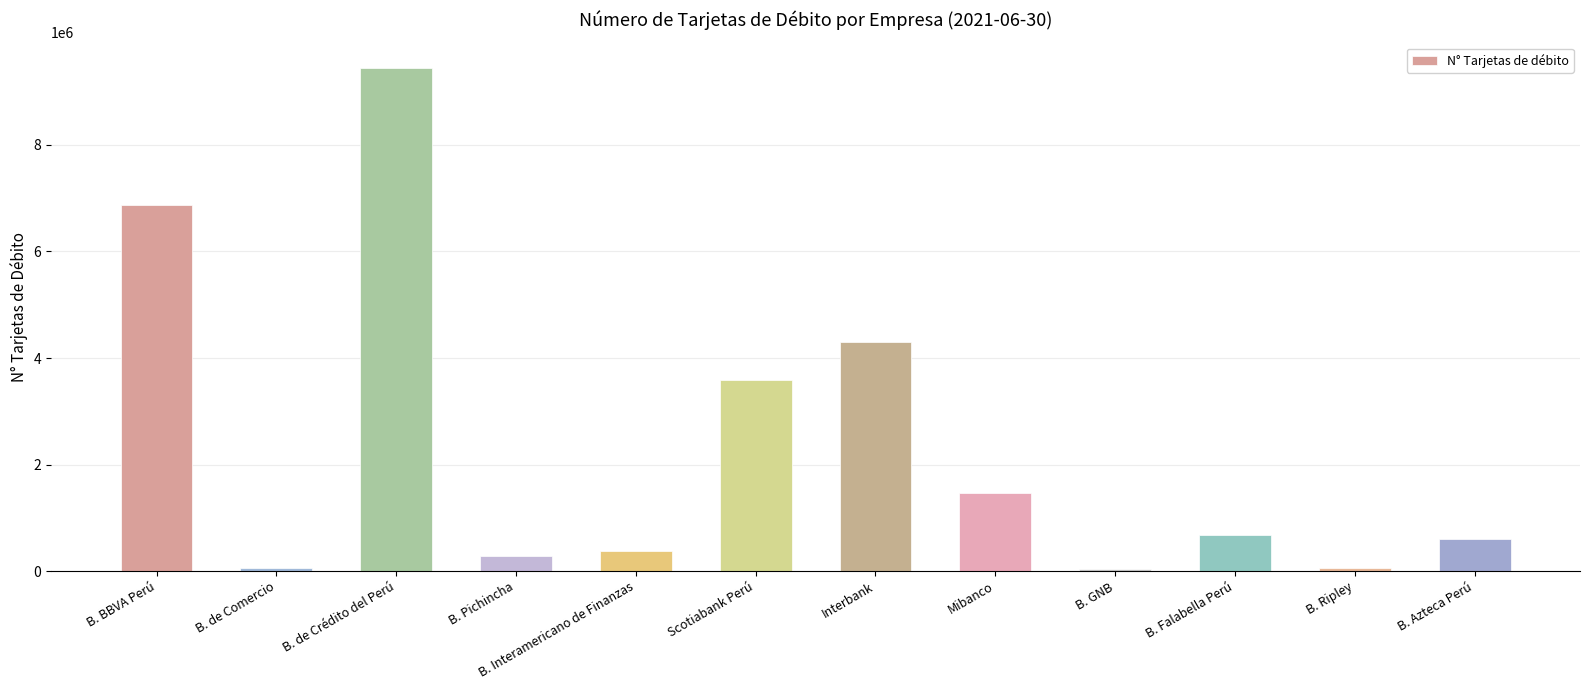

True or false: the data shows 670757 at B. Falabella Perú.

True